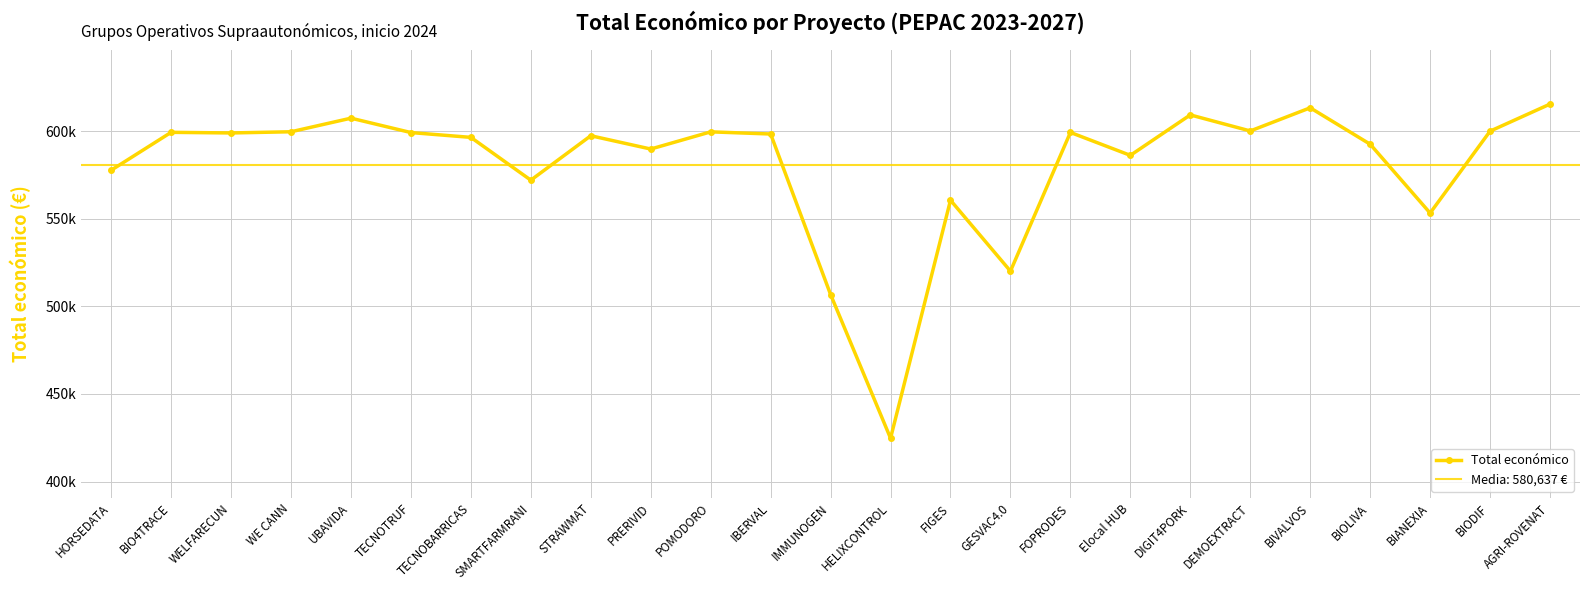

What is the approximate value at TECNOBARRICAS, to the nearest 100?

596400